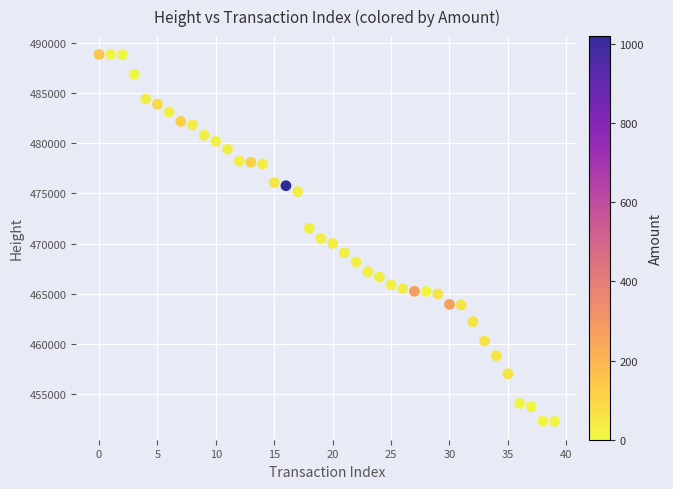

What is the range of Y values (max minus min)?

36505